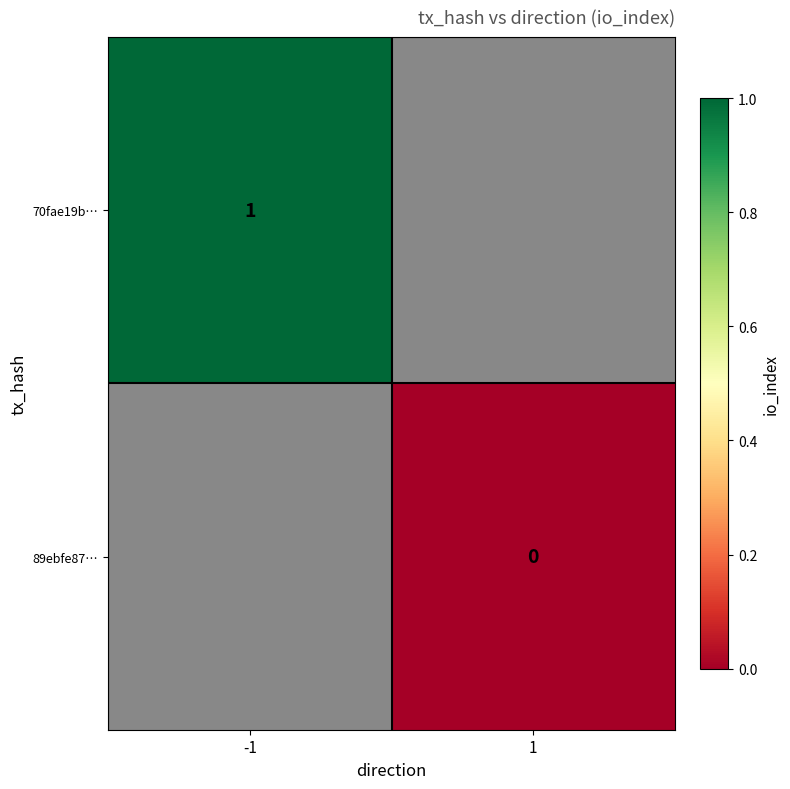

Is it true that 70fae19b… equals 1 at -1?

True